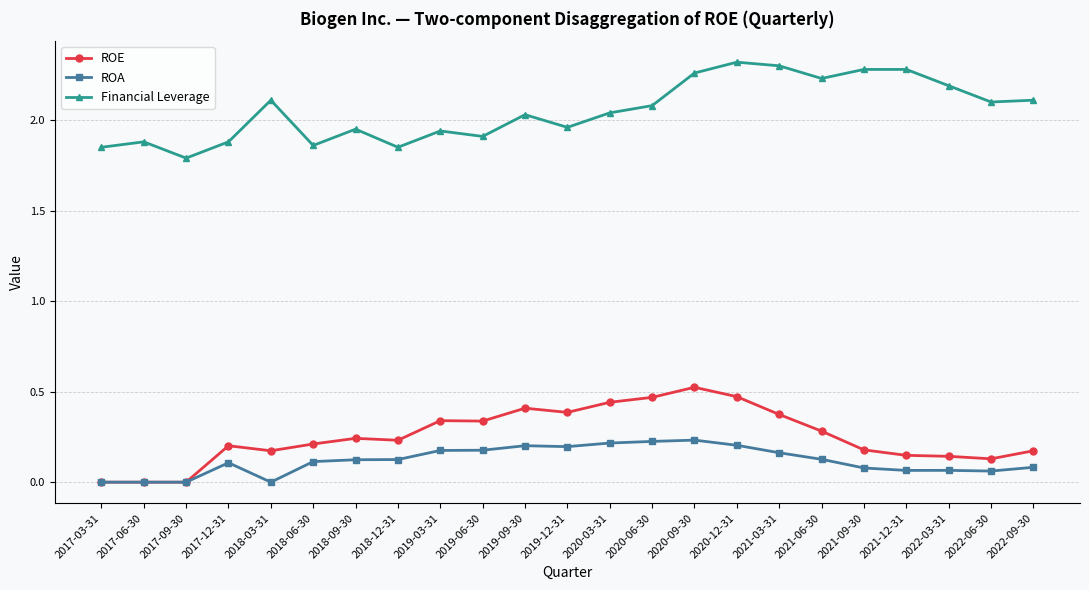

What is the label of the 12th point from the right?

2019-12-31